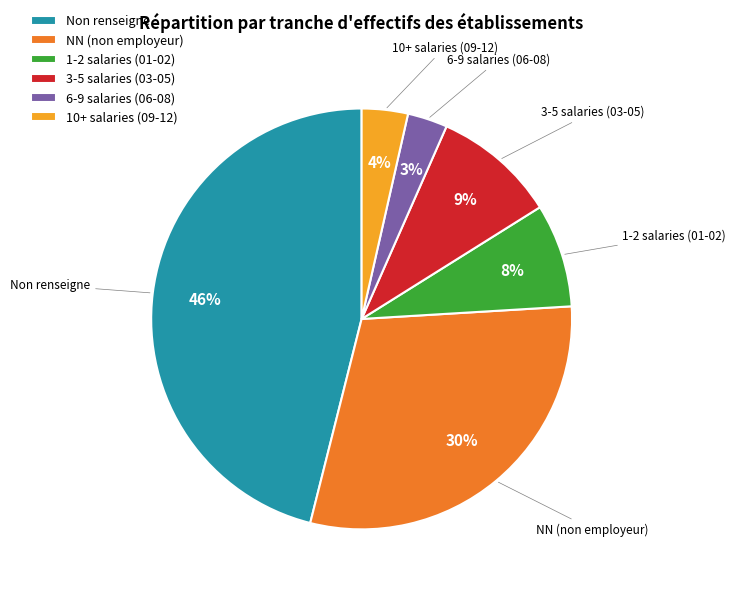

To the nearest percent, what percentage of the pie is 1-2 salaries (01-02)?

8%